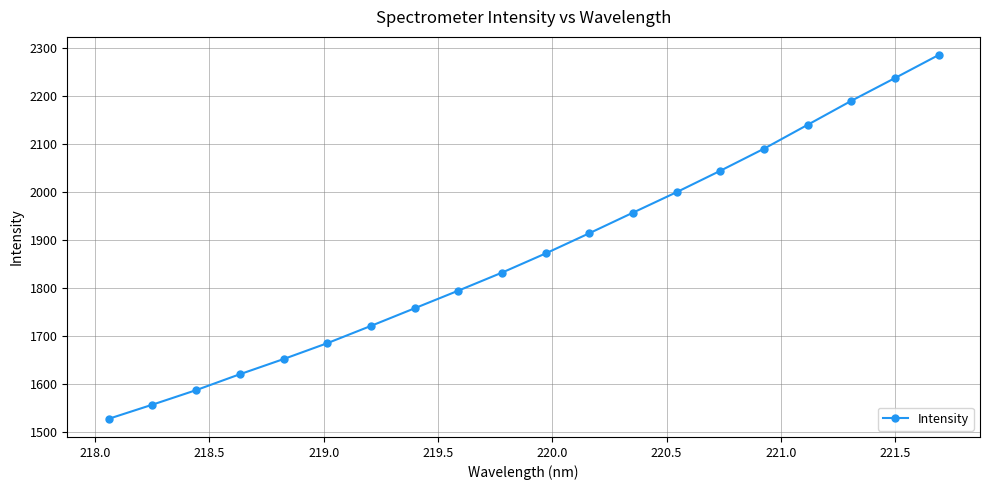

Reading left to right, list all the values displayed in this chart.

1527.0	1556.5	1586.8	1619.9	1651.5	1684.6	1720.6	1757.4	1794.1	1831.7	1871.7	1913.8	1956.7	1999.5	2044.1	2090.0	2139.9	2189.8	2237.3	2285.3